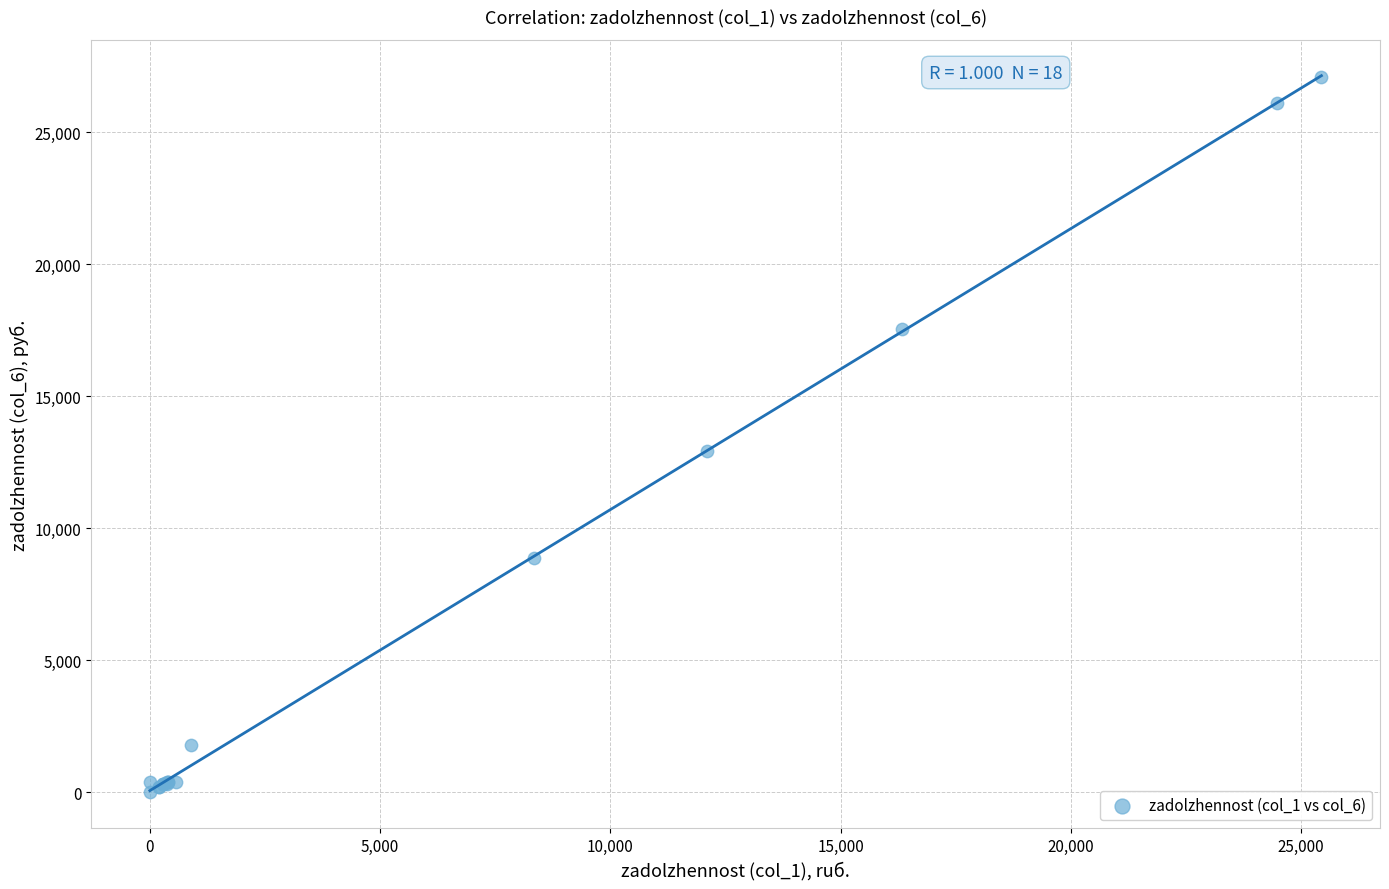

What Y value in the scatter plot is closest to 13556?

12912.9